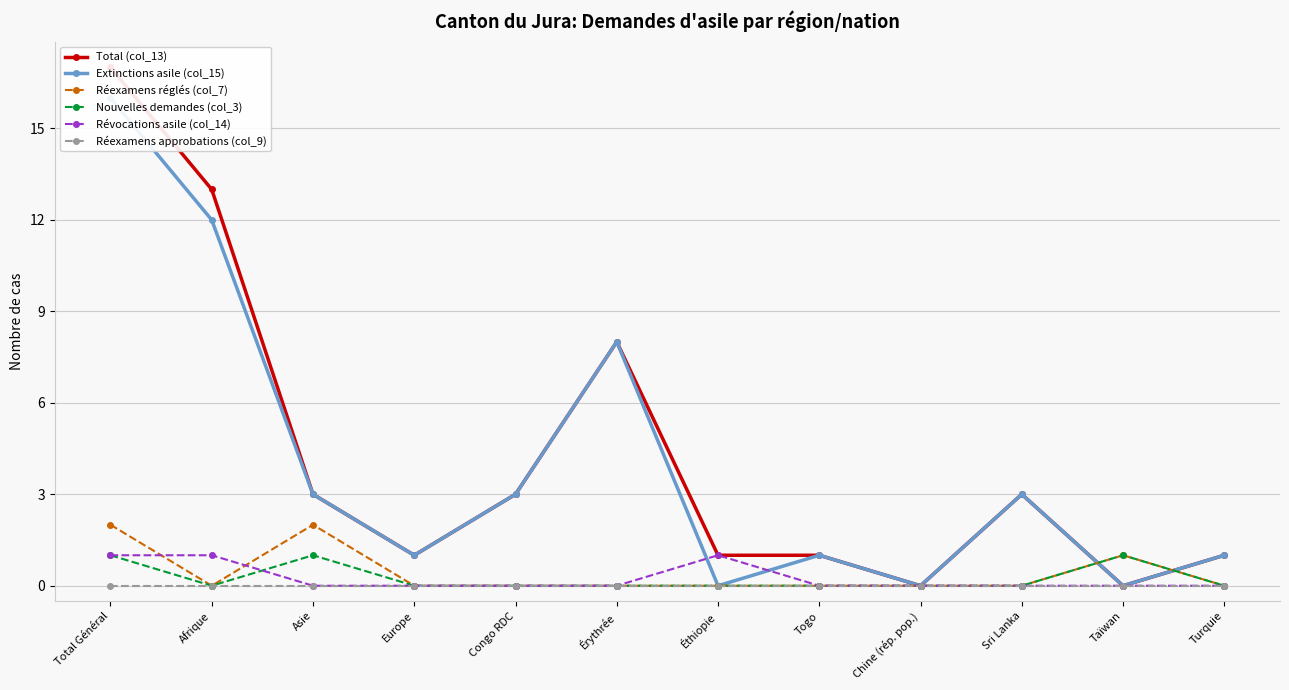

How many interior local peaks does the Révocations asile (col_14) series have?

1